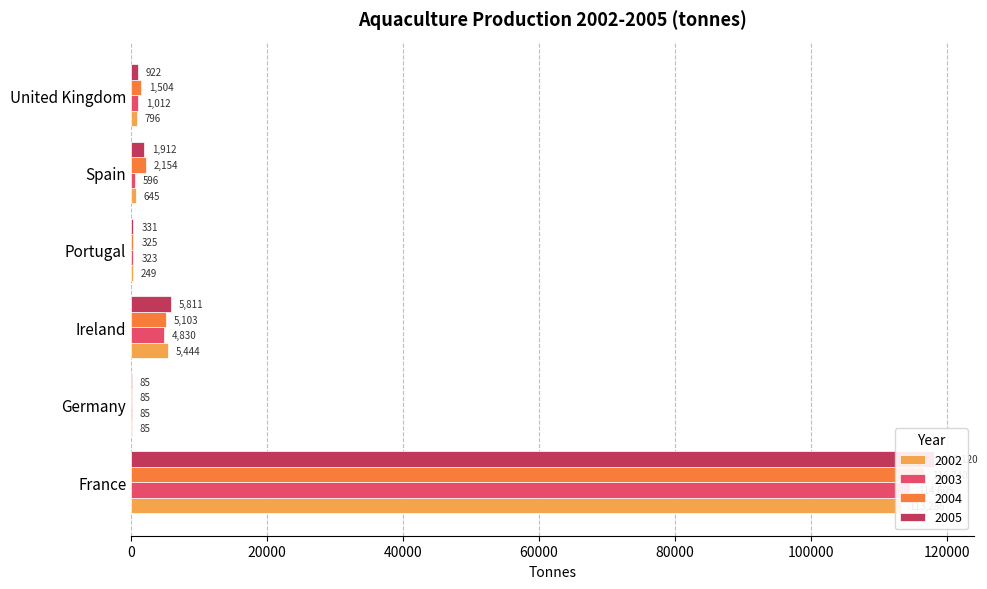

What is the label of the 3rd bar from the left?

Ireland